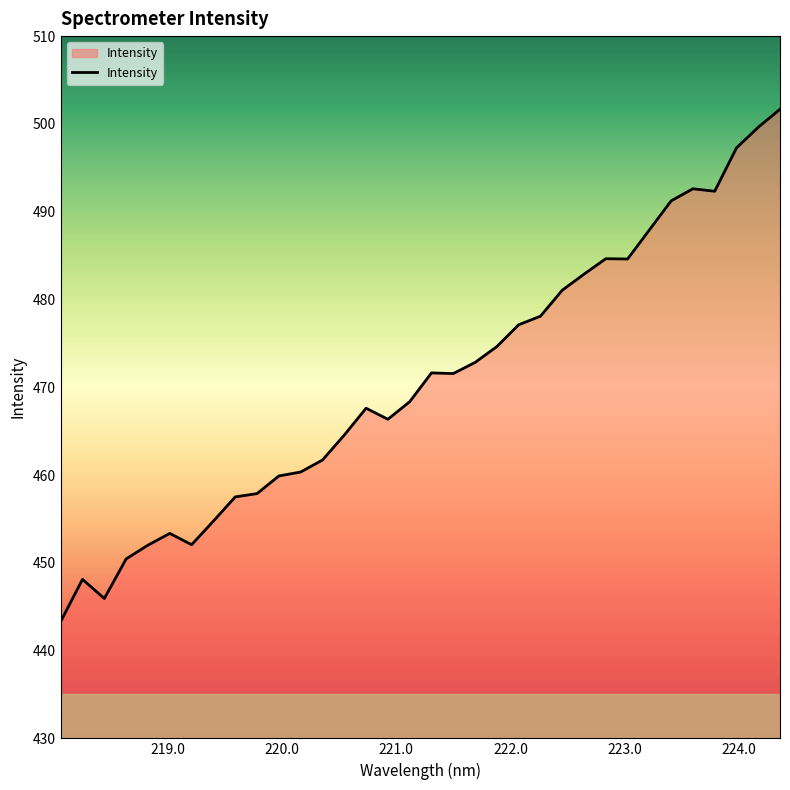

What is the minimum value shown in the chart?

443.3